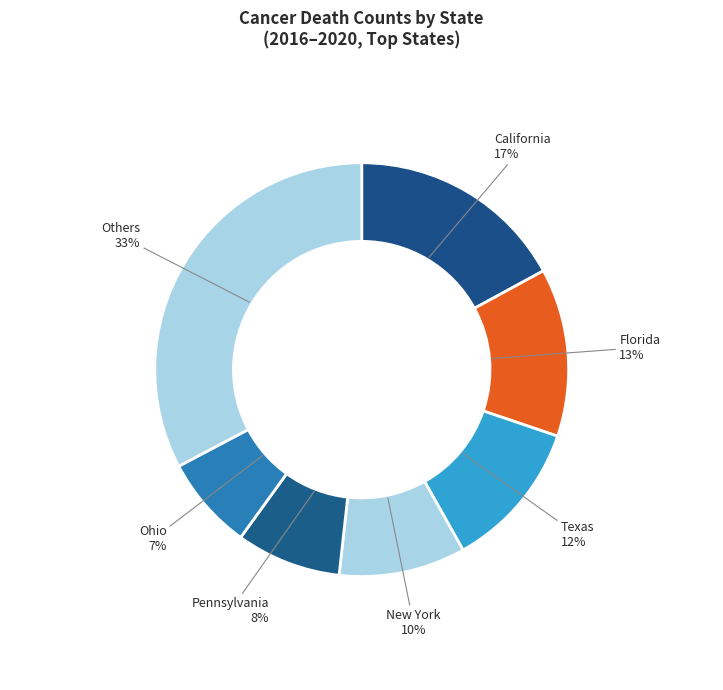

How many segments does this pie chart have?

7